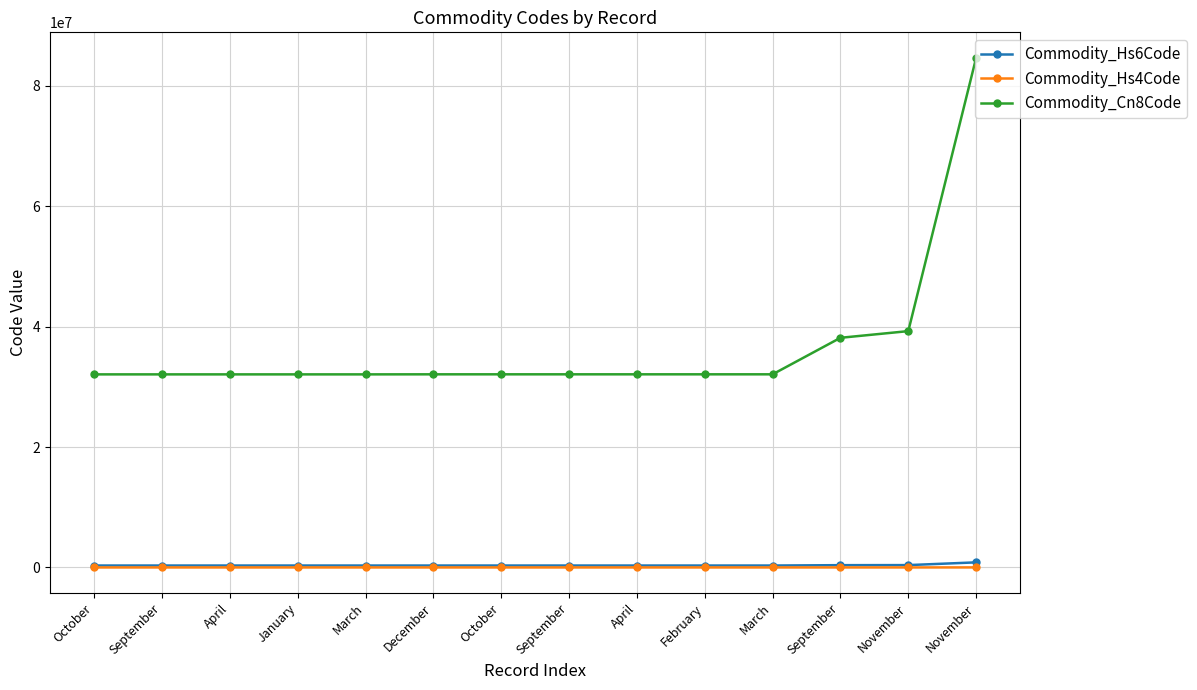

Reading left to right, transcribe all the data shown in this chart.

Commodity_Hs6Code: October=320820	September=320820	April=320820	January=320820	March=320820	December=320910	October=320910	September=320910	April=320910	February=320910	March=320910	September=381590	November=392690	November=846799
Commodity_Hs4Code: October=3208	September=3208	April=3208	January=3208	March=3208	December=3209	October=3209	September=3209	April=3209	February=3209	March=3209	September=3815	November=3926	November=8467
Commodity_Cn8Code: October=32082090	September=32082090	April=32082090	January=32082090	March=32082090	December=32091000	October=32091000	September=32091000	April=32091000	February=32091000	March=32091000	September=38159090	November=39269097	November=84679900